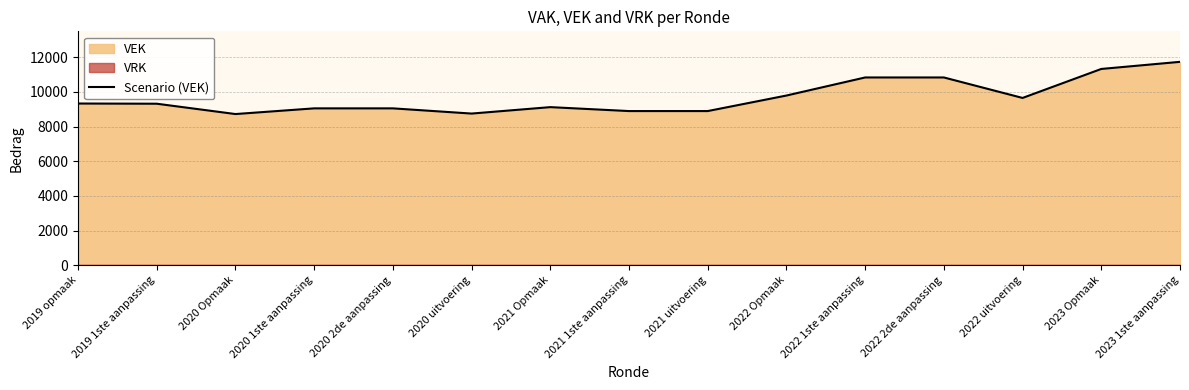

True or false: the data shows 3145 at 2019 opmaak.

False